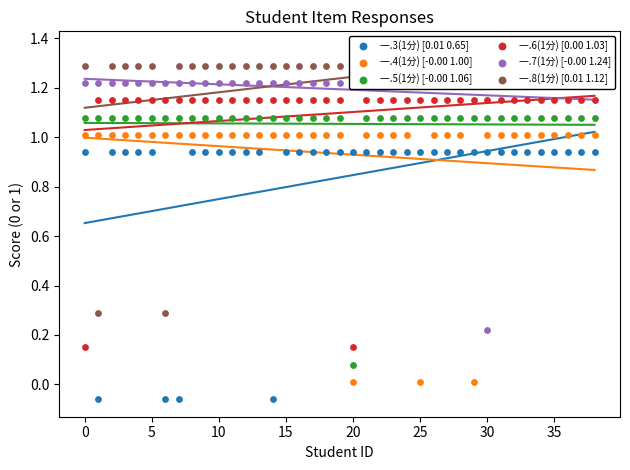

What is the total value across all series at 18?

6.7